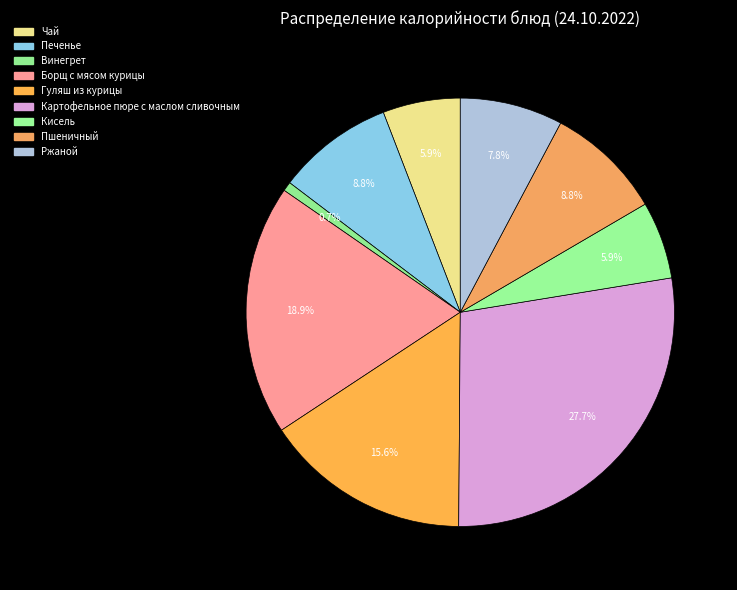

To the nearest percent, what is the difference between the Печенье and Винегрет slice percentages?

8%